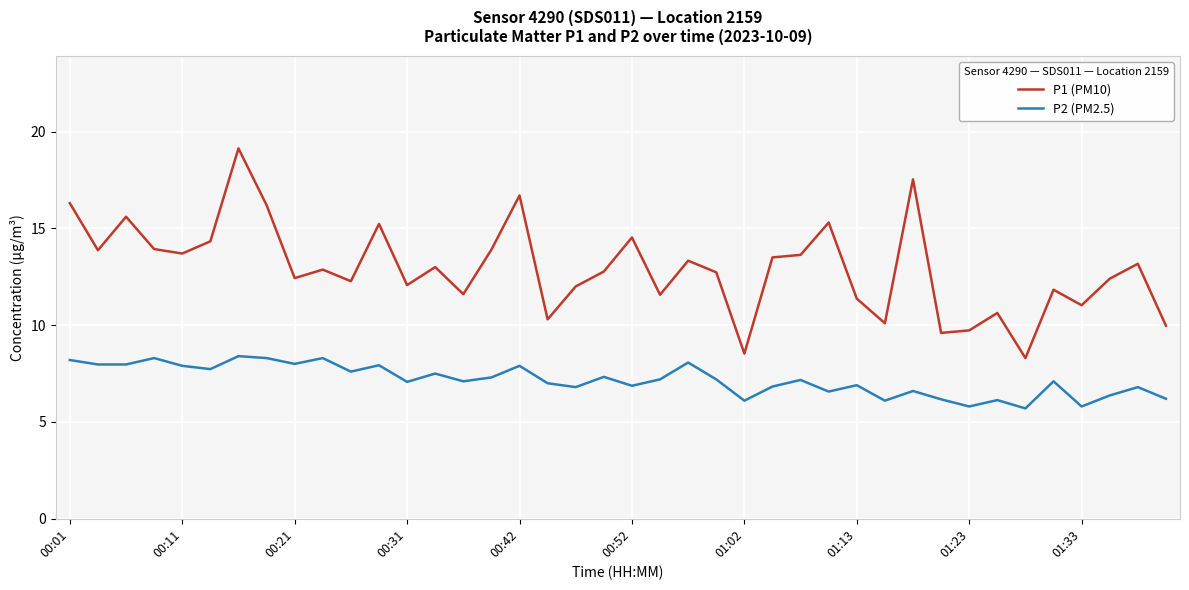

What is the average value of the P1 (PM10) series?

12.9